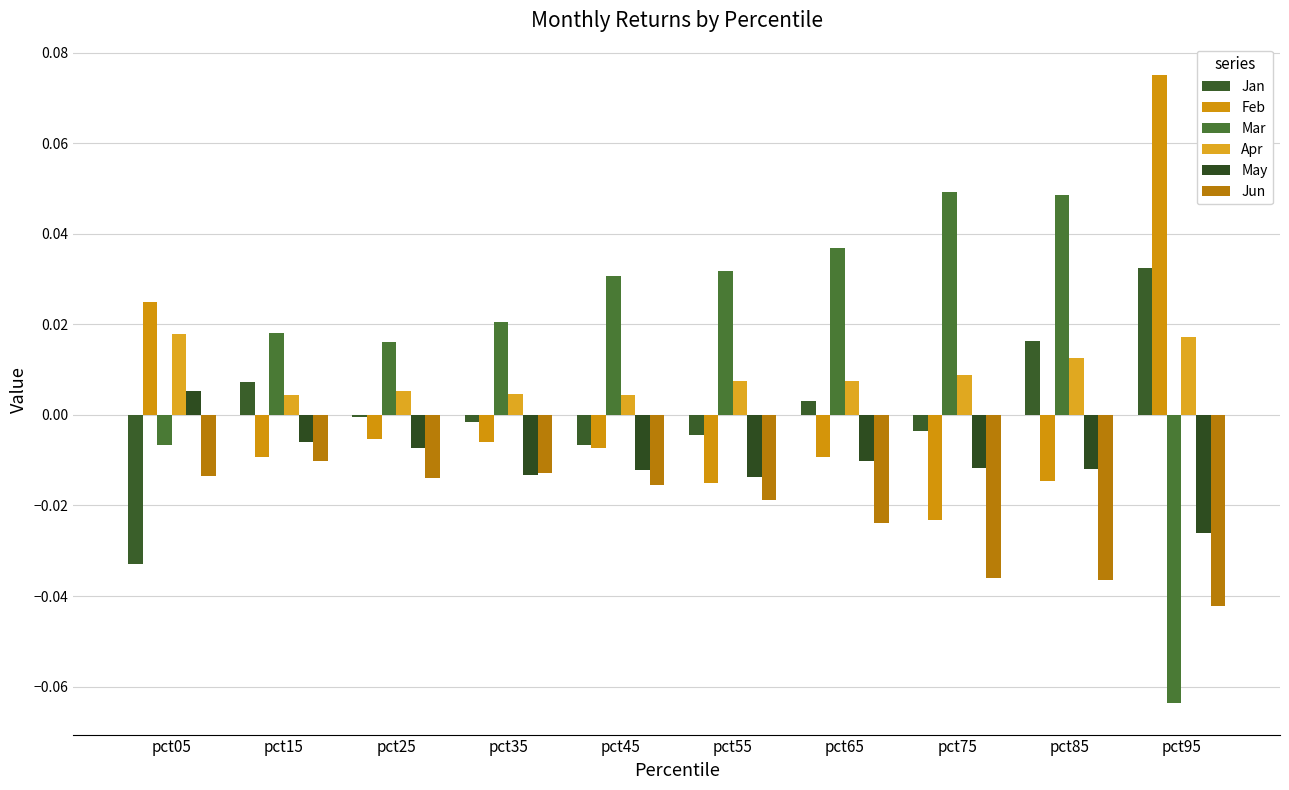

Does the chart contain stacked bars?

No